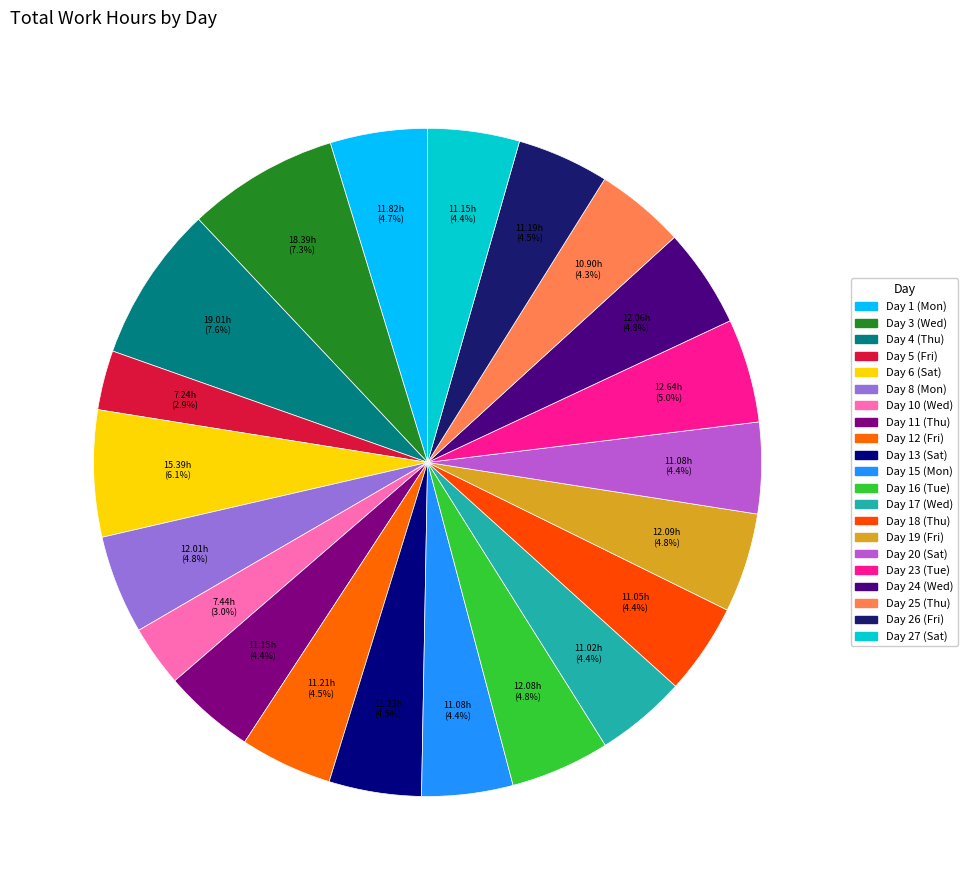

True or false: Day 25 (Thu) accounts for 4% of the total.

True